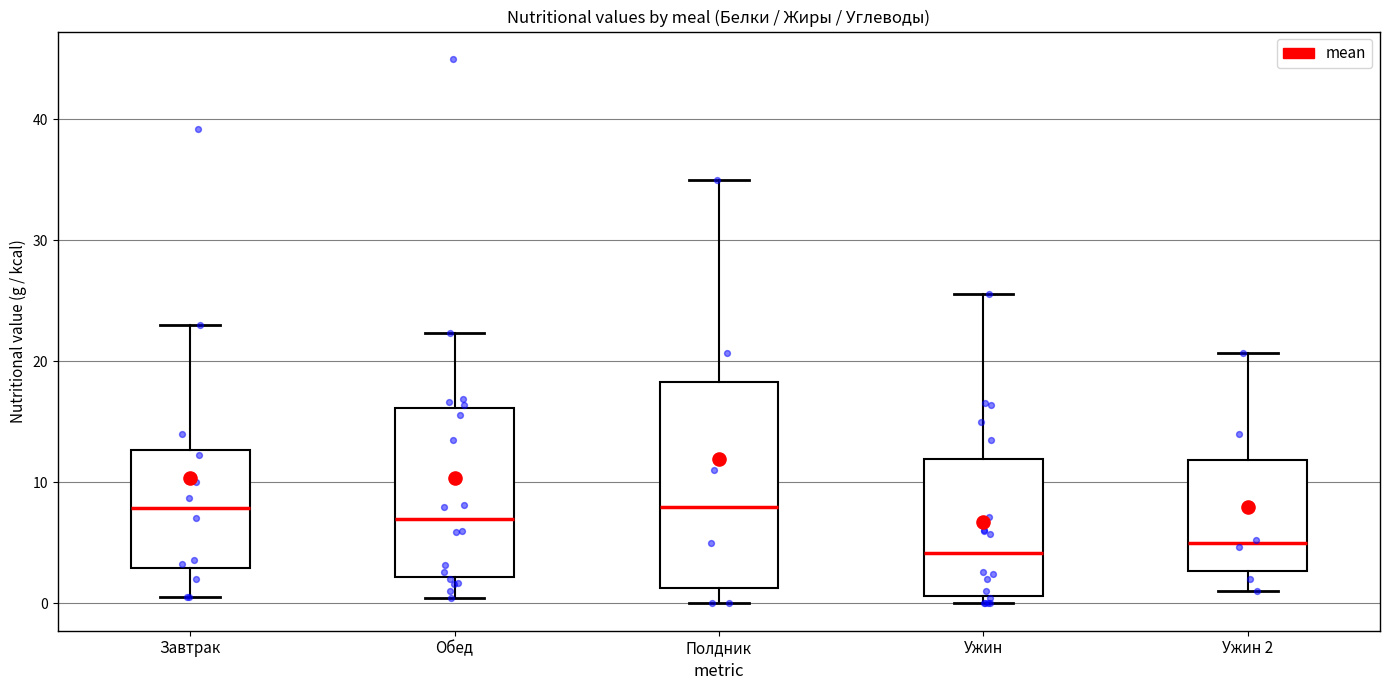

Reading left to right, transcribe this box plot: for each box, give where its median line is, the range the box spans, and where its two whiskers end, as read against the y-axis. The values are not printed on the chart, so give them approximately, as read against the axis.

Завтрак: median 8, box 3 to 13, whiskers 1 to 23
Обед: median 7, box 2 to 16, whiskers 0 to 22
Полдник: median 8, box 1 to 18, whiskers 0 to 35
Ужин: median 4, box 1 to 12, whiskers 0 to 26
Ужин 2: median 5, box 3 to 12, whiskers 1 to 21